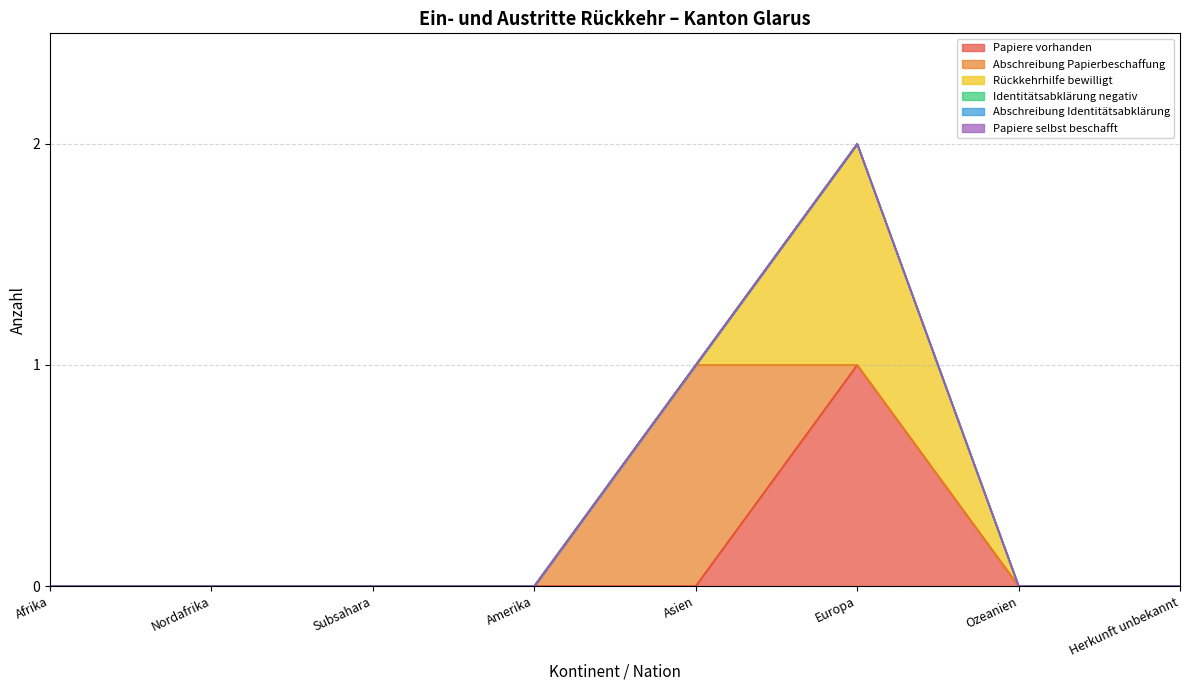

What are all the series names shown in the legend?

Papiere vorhanden, Abschreibung Papierbeschaffung, Rückkehrhilfe bewilligt, Identitätsabklärung negativ, Abschreibung Identitätsabklärung, Papiere selbst beschafft